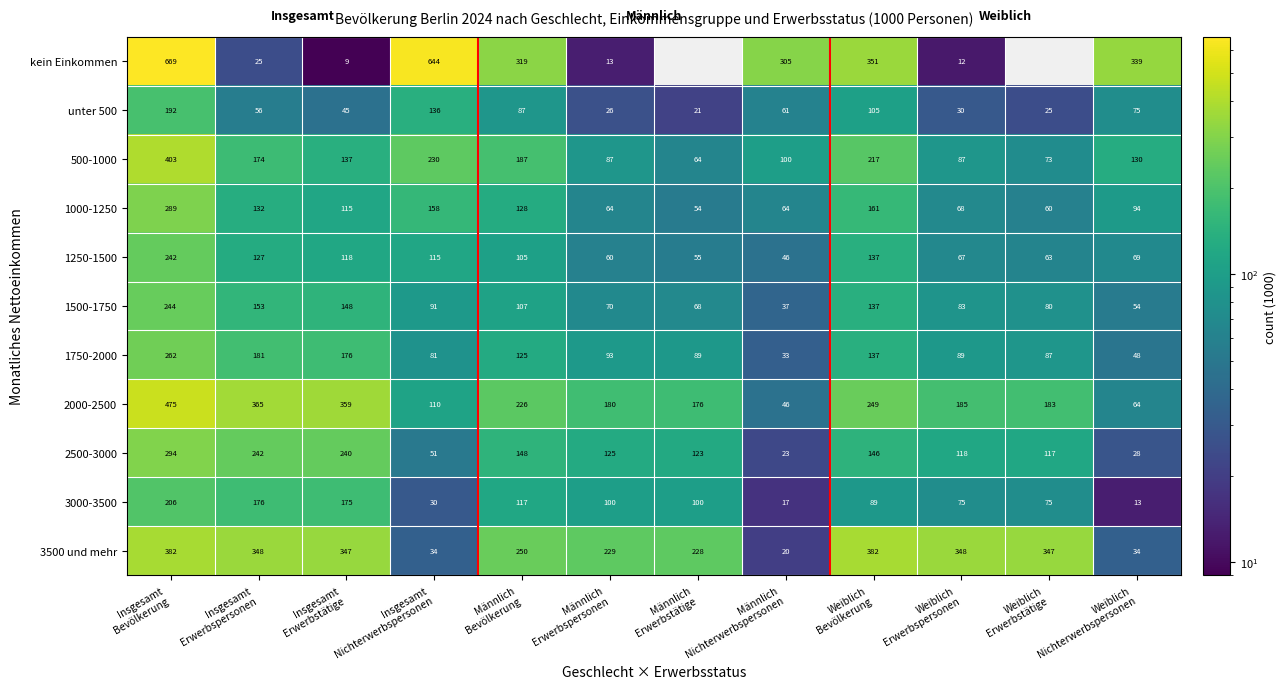

What is the maximum value for 2500-3000?

294